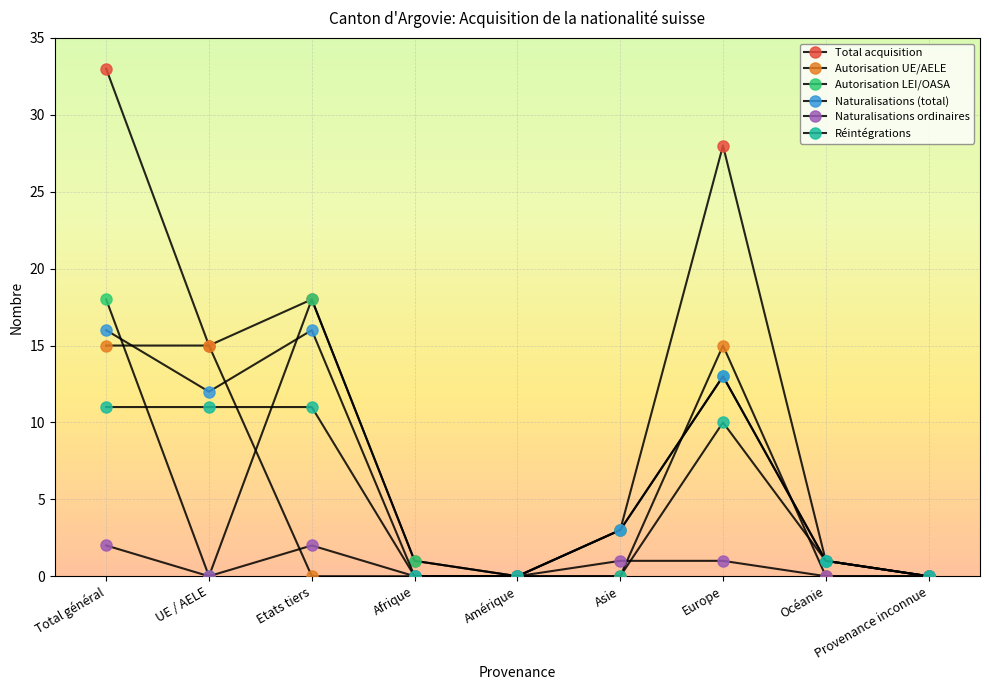

How many times do Autorisation UE/AELE and Autorisation LEI/OASA cross each other?

4